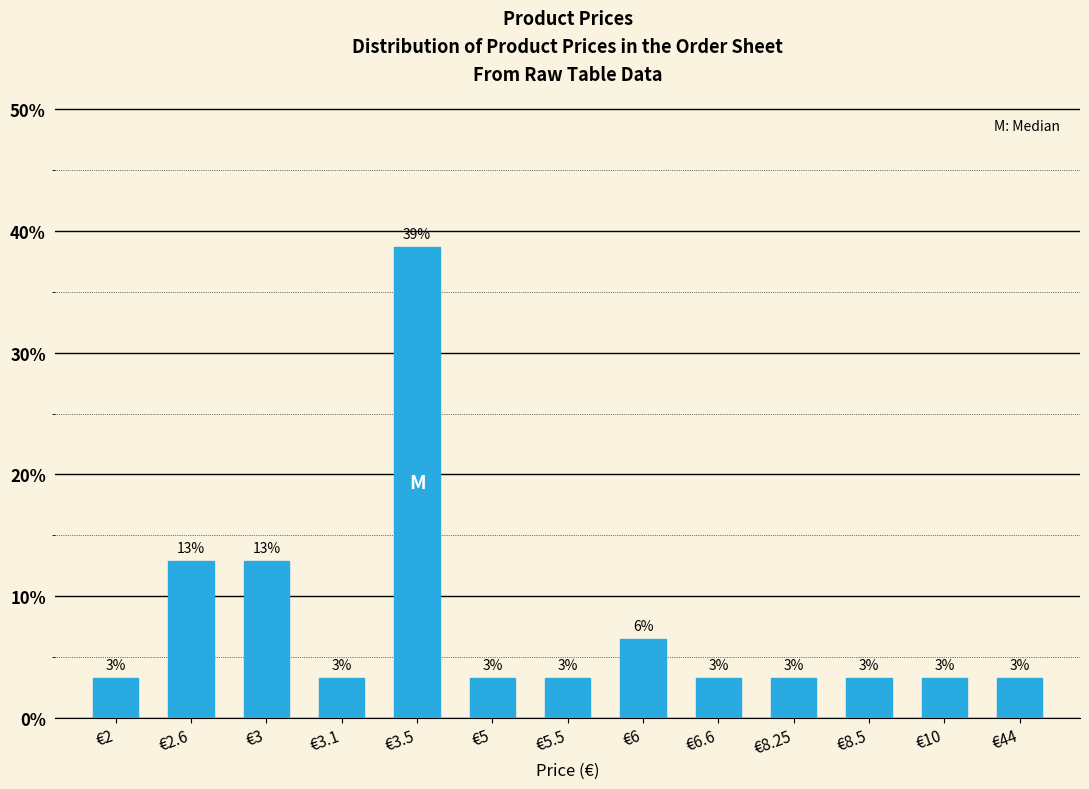

Are the bars horizontal?

No